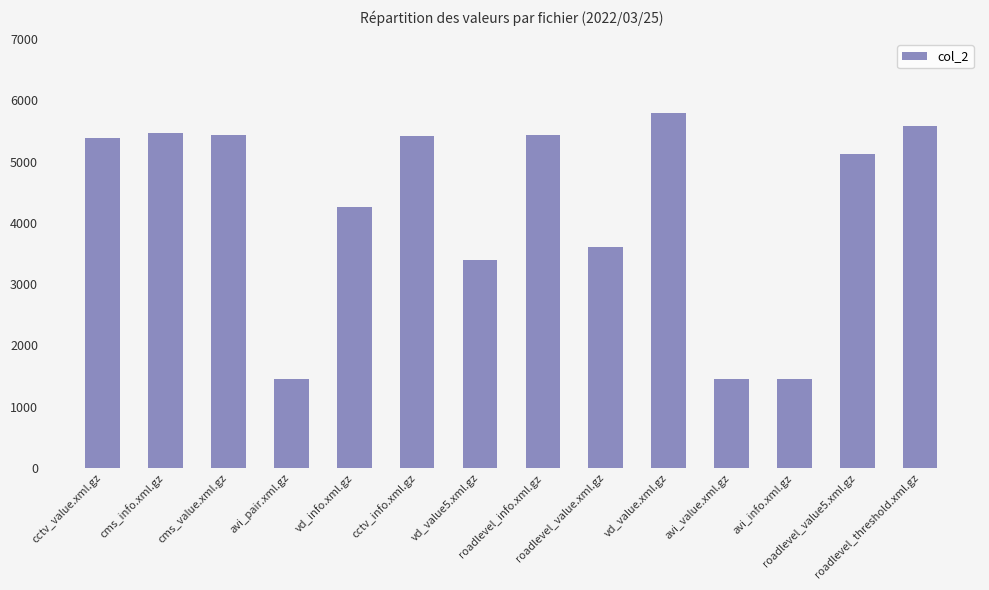

The chart shows a value of 5468 at cms_info.xml.gz. True or false?

True